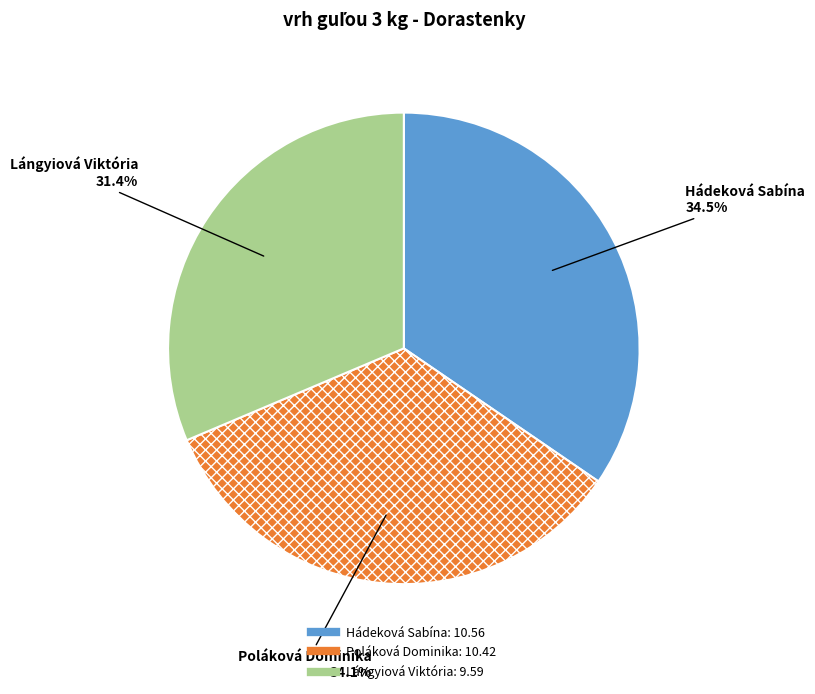

Does Hádeková Sabína represent more than half of the total?

No